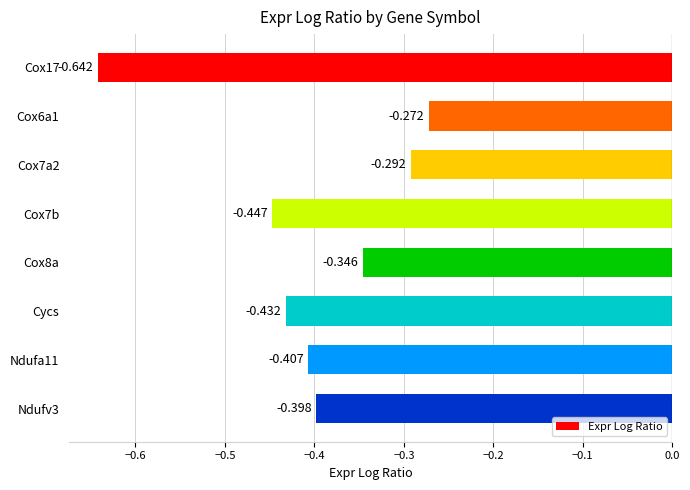

What is the label of the 3rd bar from the bottom?

Cycs